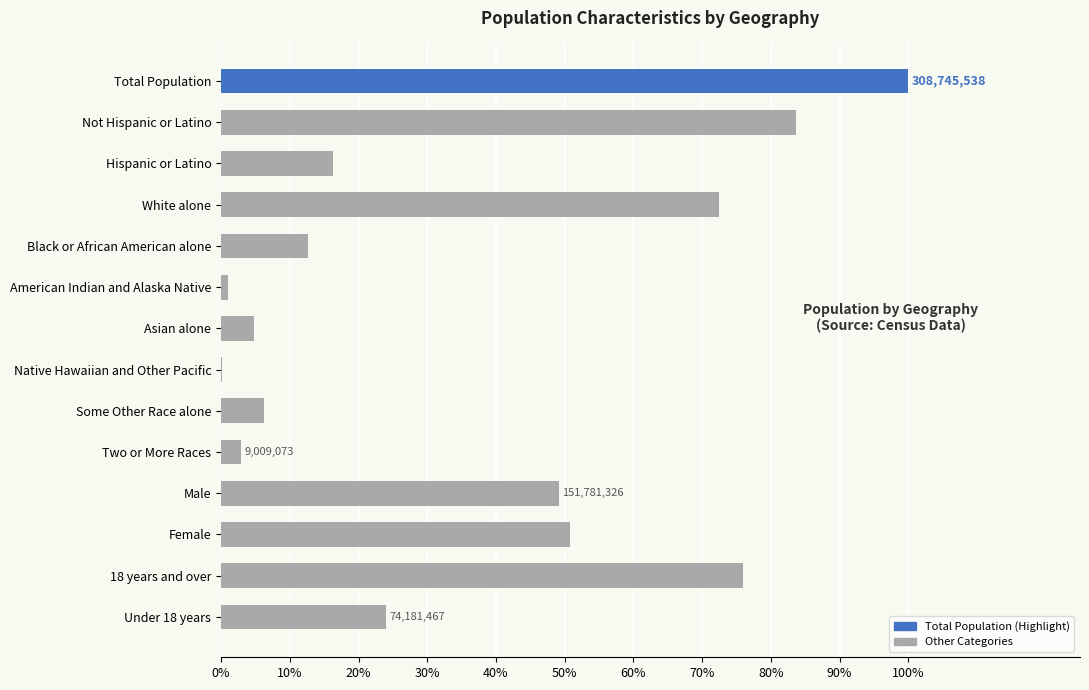

What is the difference between the maximum and minimum values?

1.0